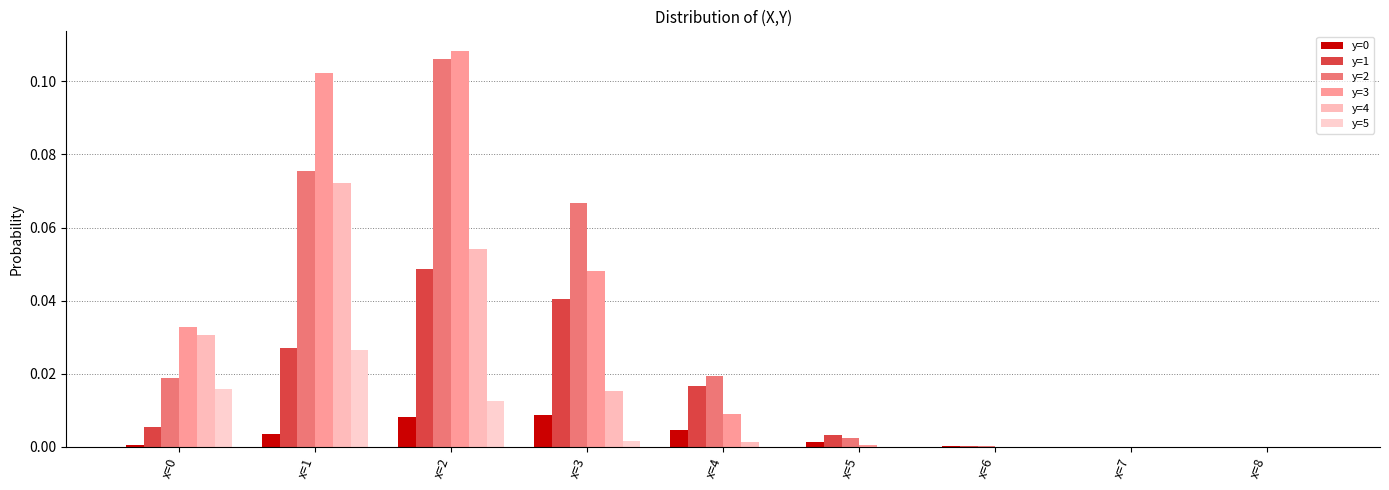

Is it true that y=2 equals 0.1 at x=3?

False